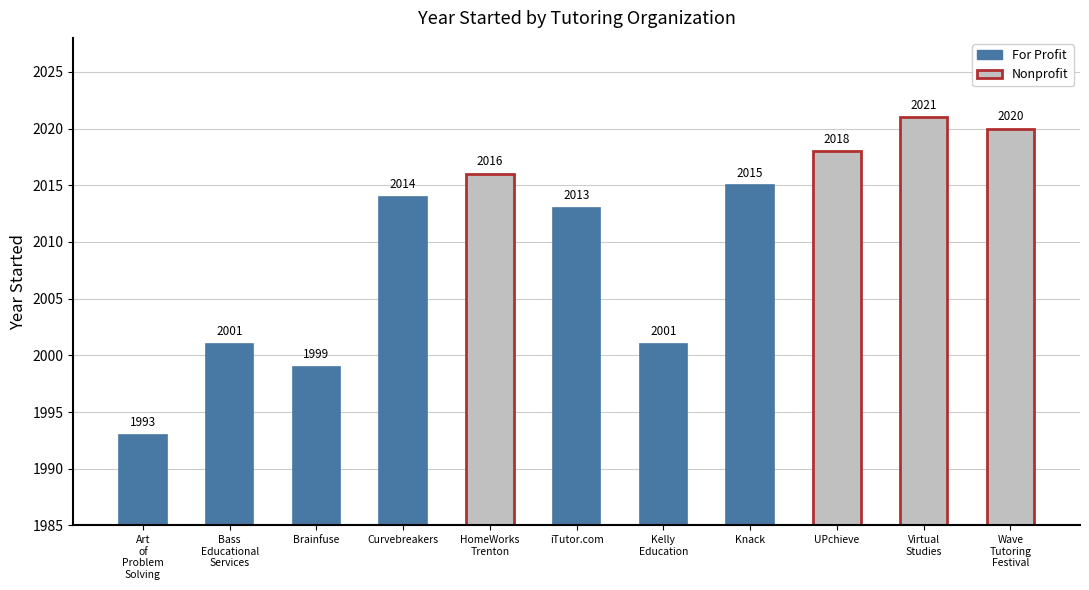

How many bars are there in total?

11